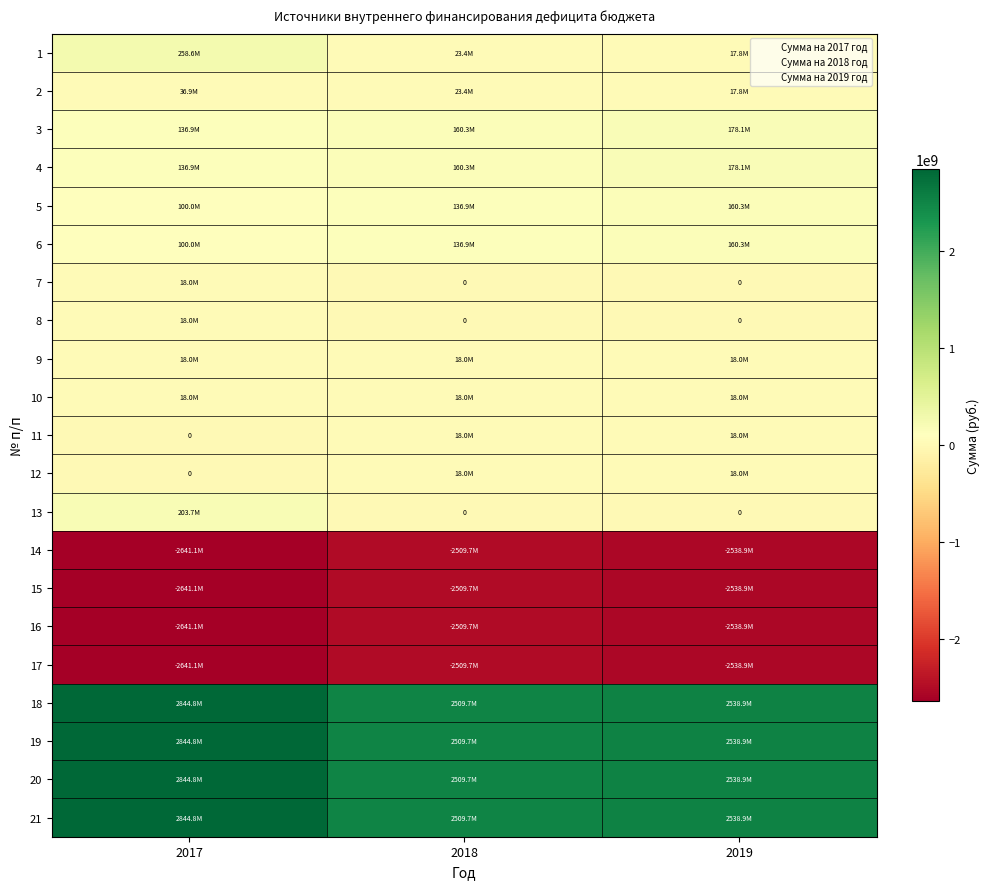

True or false: 13 has a value of 0.0 at 2018.

True